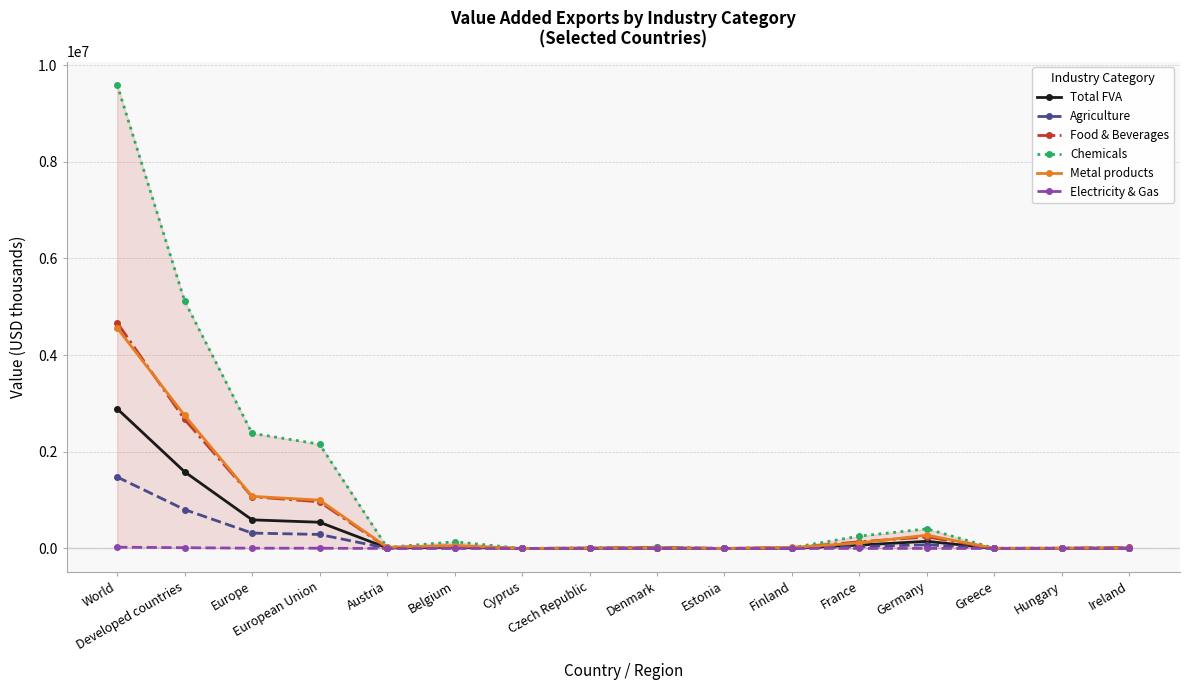

Which series has the widest spread of values?

Chemicals